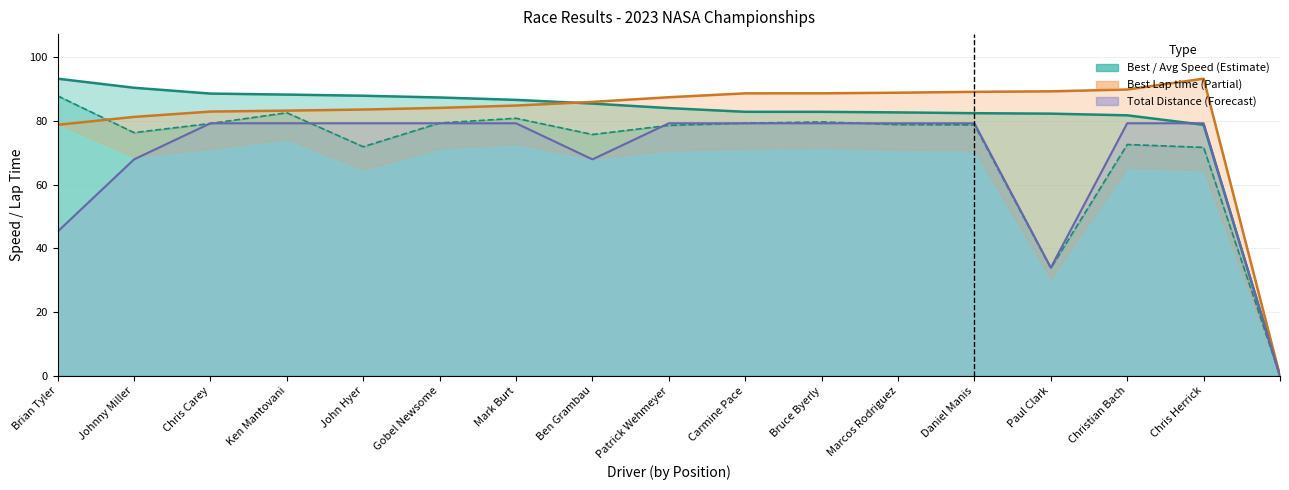

What is the value of the Average Speed point at the 1st from the left?

87.8